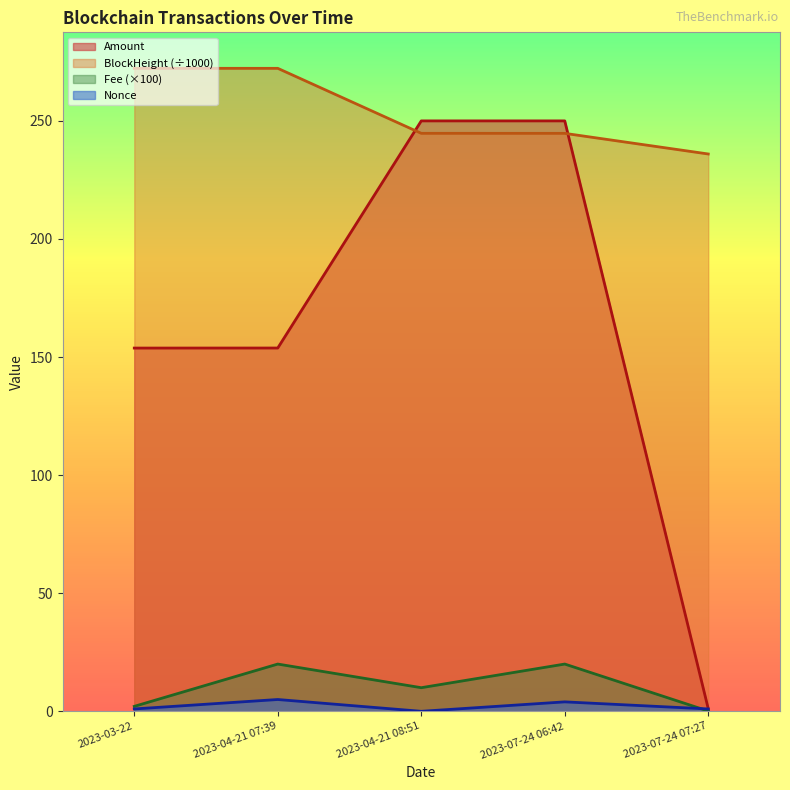

What is the maximum value for Amount?

250.0